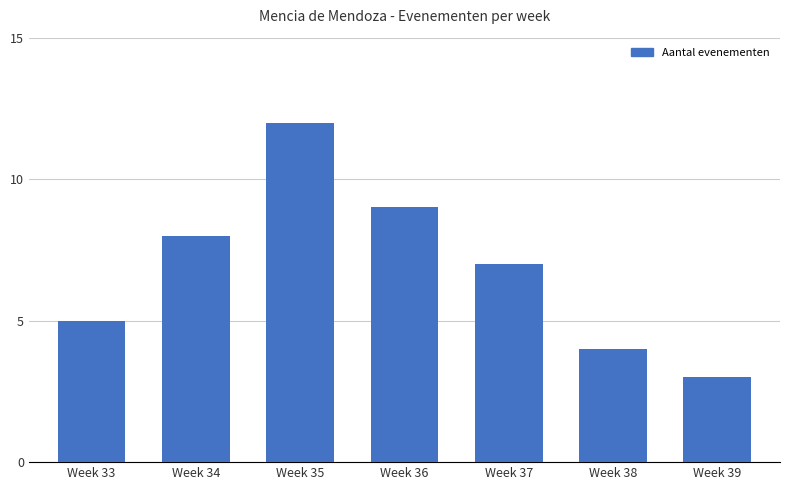

Approximately how many times larger is the value at Week 35 compared to Week 36?

1.3